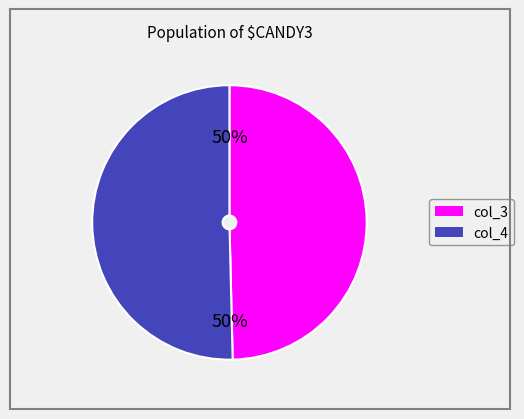

Is the sum of col_3 and col_4 greater than half?

Yes